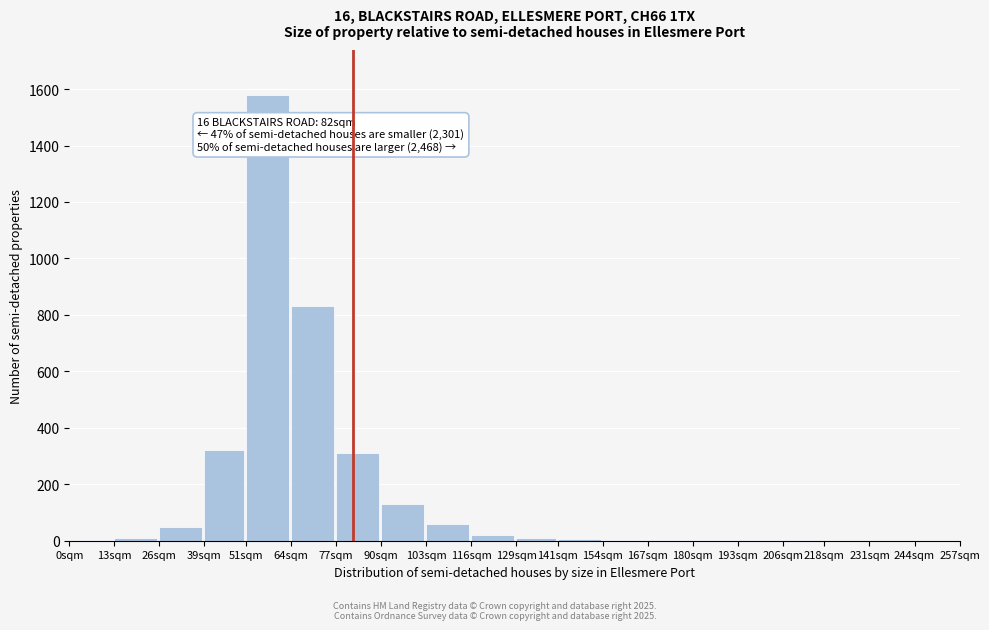

What is the sum of all values?

3333